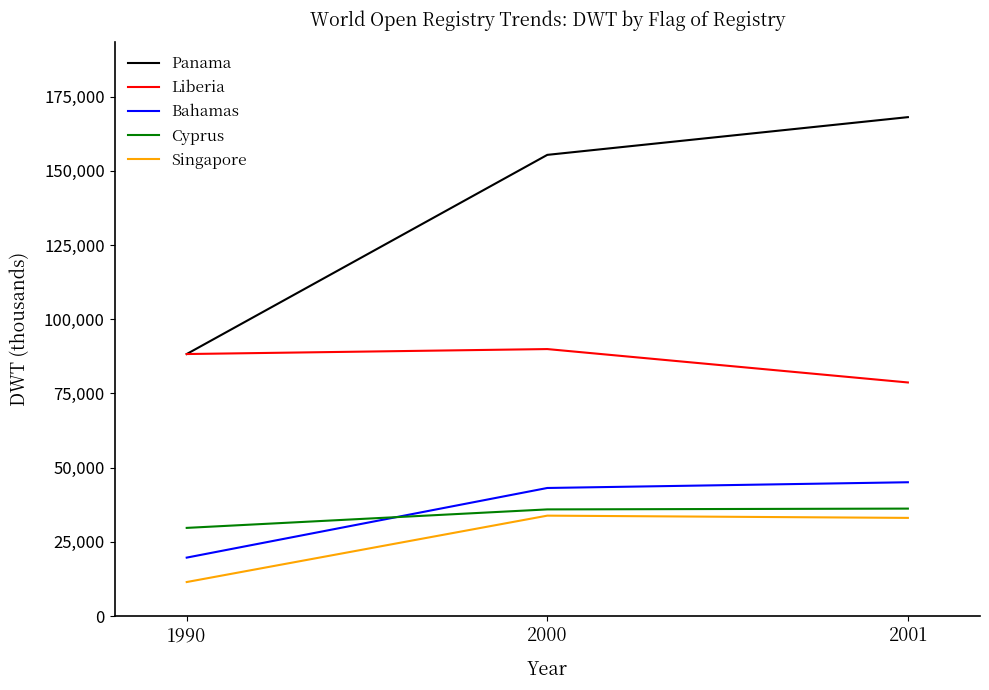

List the series in order of their peak value, lowest first.

Singapore, Cyprus, Bahamas, Liberia, Panama